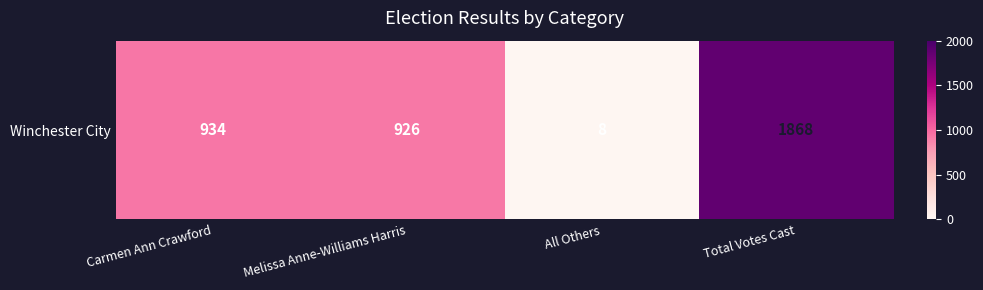

Which category has the lowest value across all series?

All Others